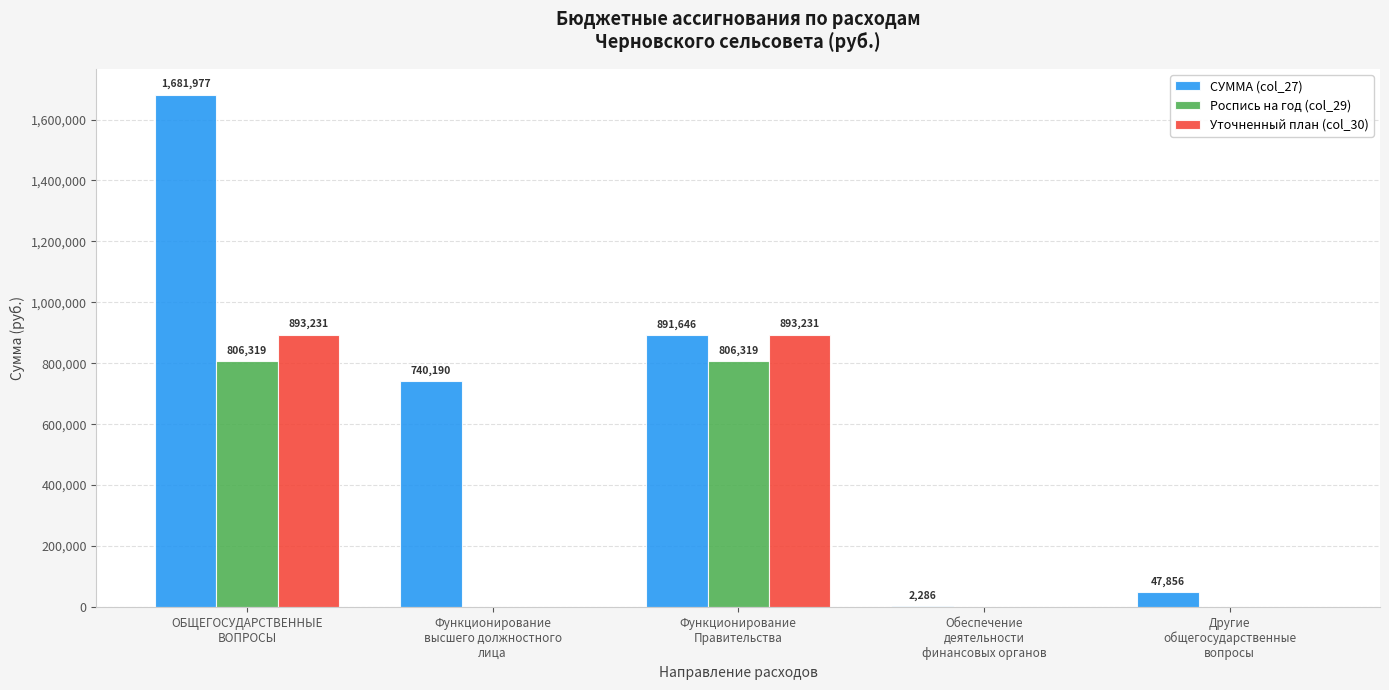

How many Уточненный план (col_30) values are between 0 and 893231?

5